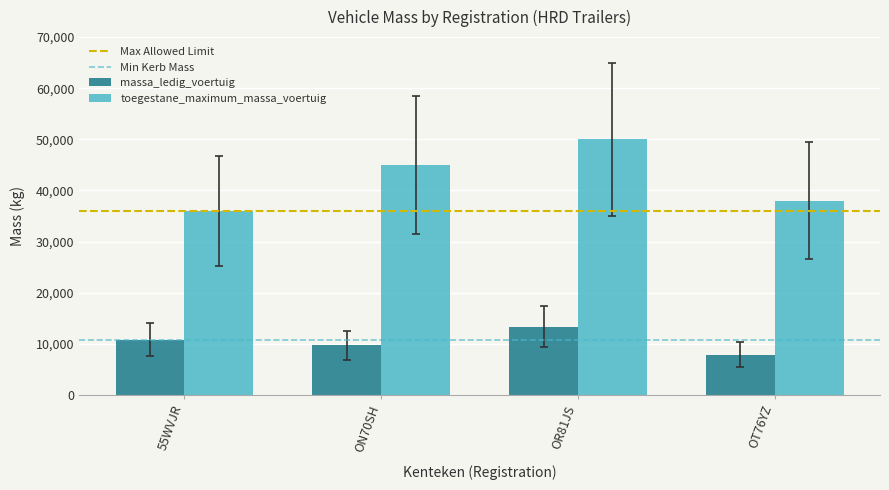

What is the difference between the maximum and minimum values in the toegestane_maximum_massa_voertuig series?

14000